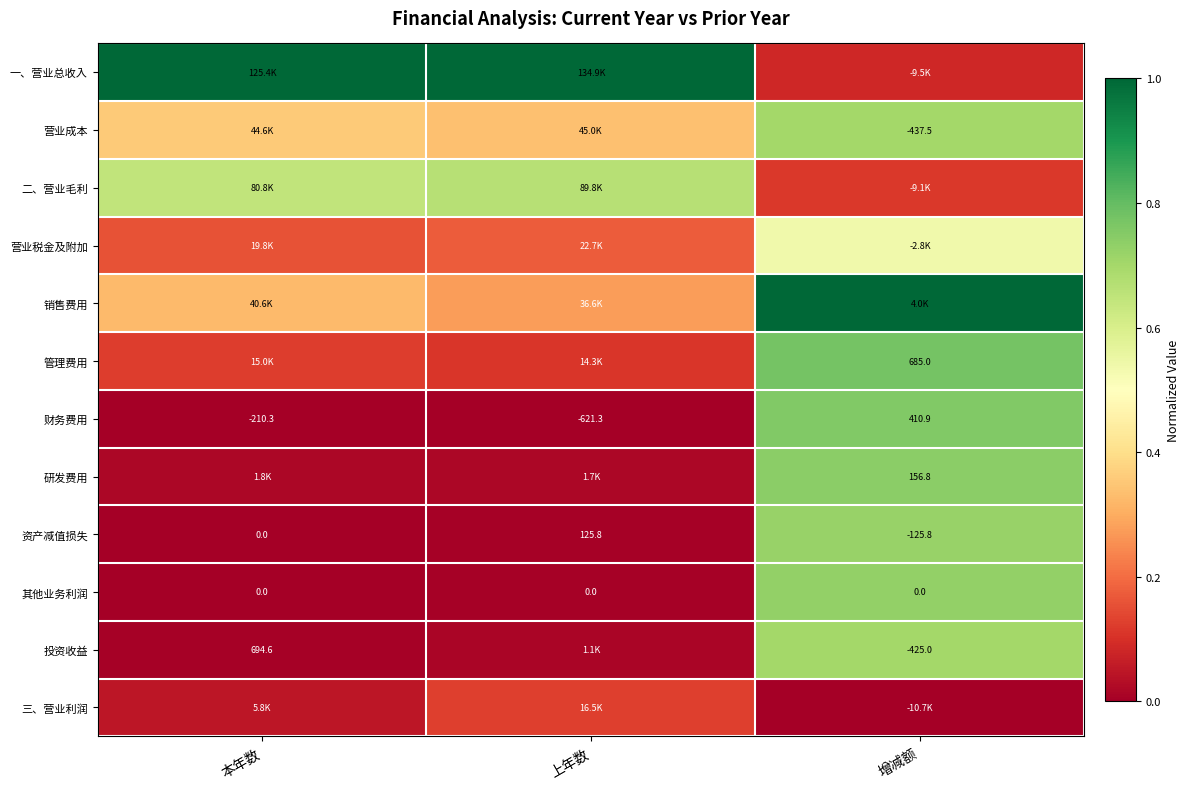

List the labels in order of 资产减值损失 value, largest first.

上年数, 本年数, 增减额